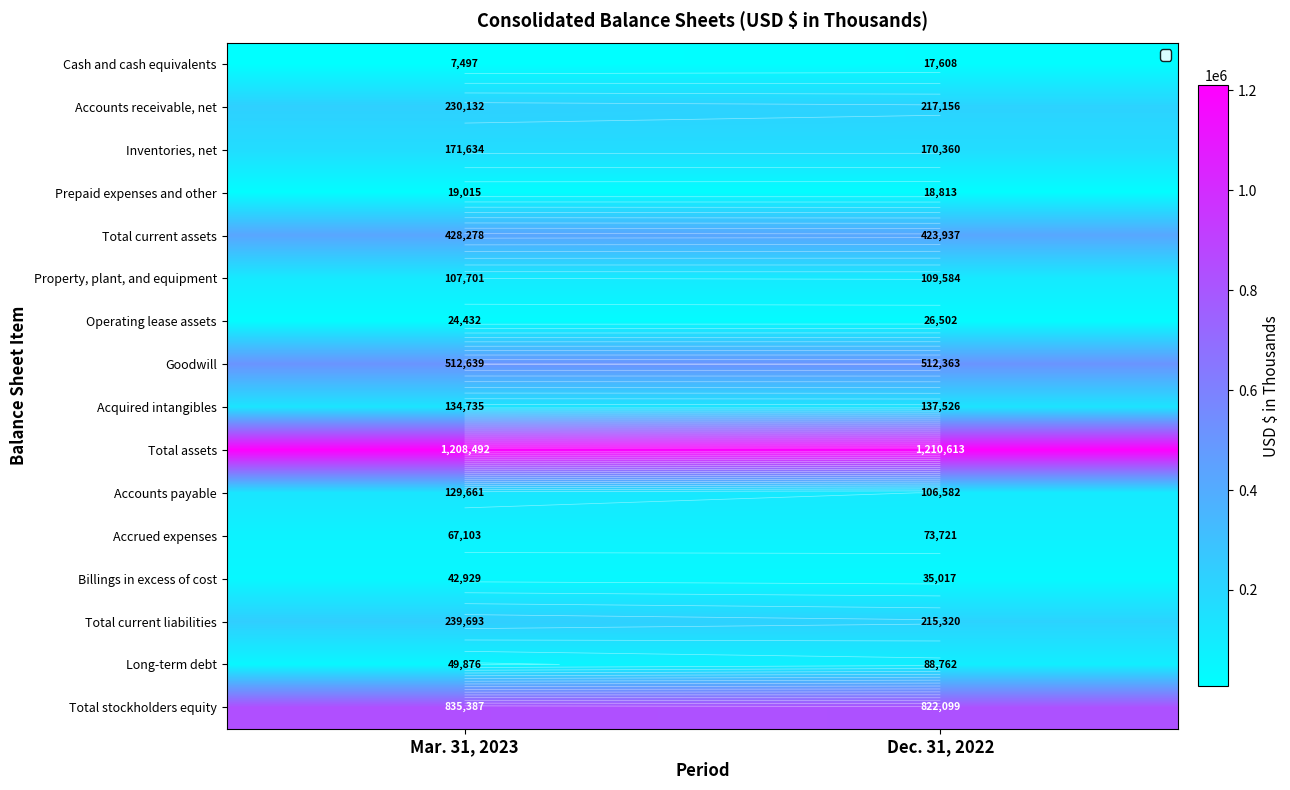

What is the difference between the highest and lowest values at Dec. 31, 2022?

1193005